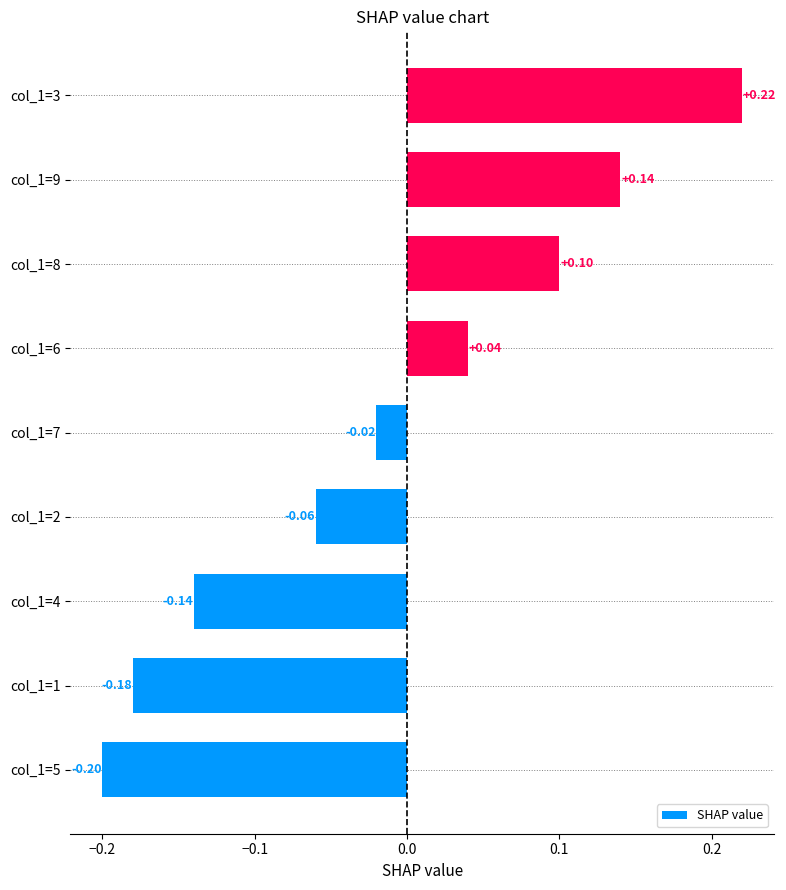

Between col_1=7 and col_1=1, which is larger?

col_1=7